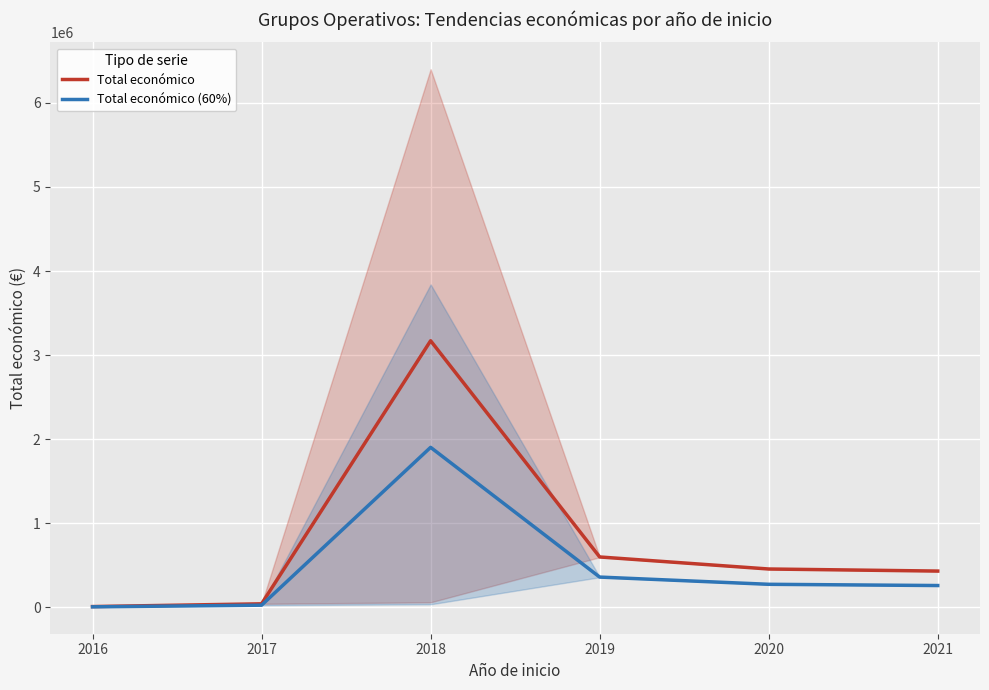

List the series in order of their peak value, lowest first.

Total económico (60%), Total económico